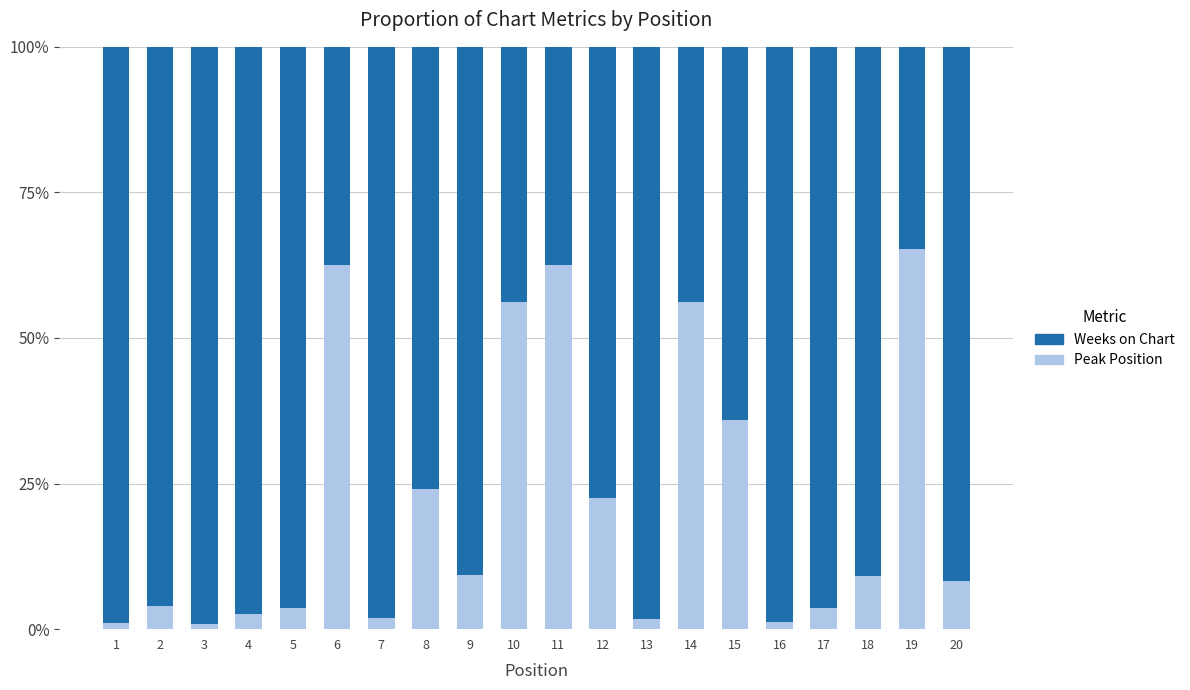

Is it true that Weeks on Chart equals 57.2 at 6?

False